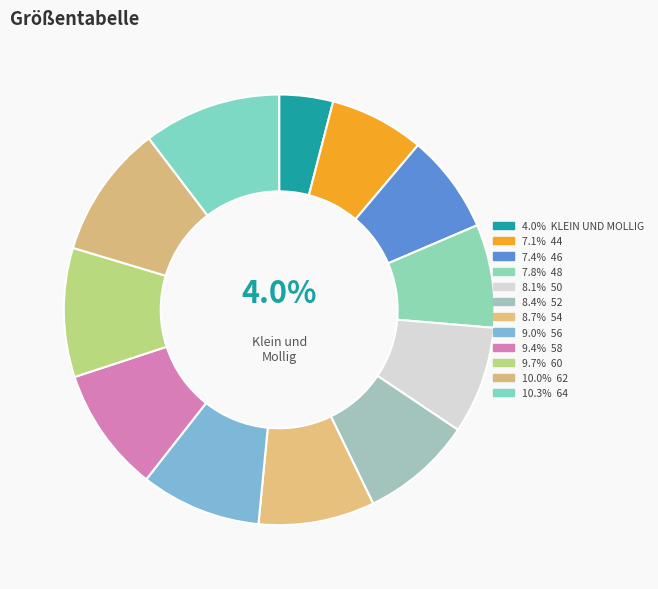

How many slices are in this pie chart?

12